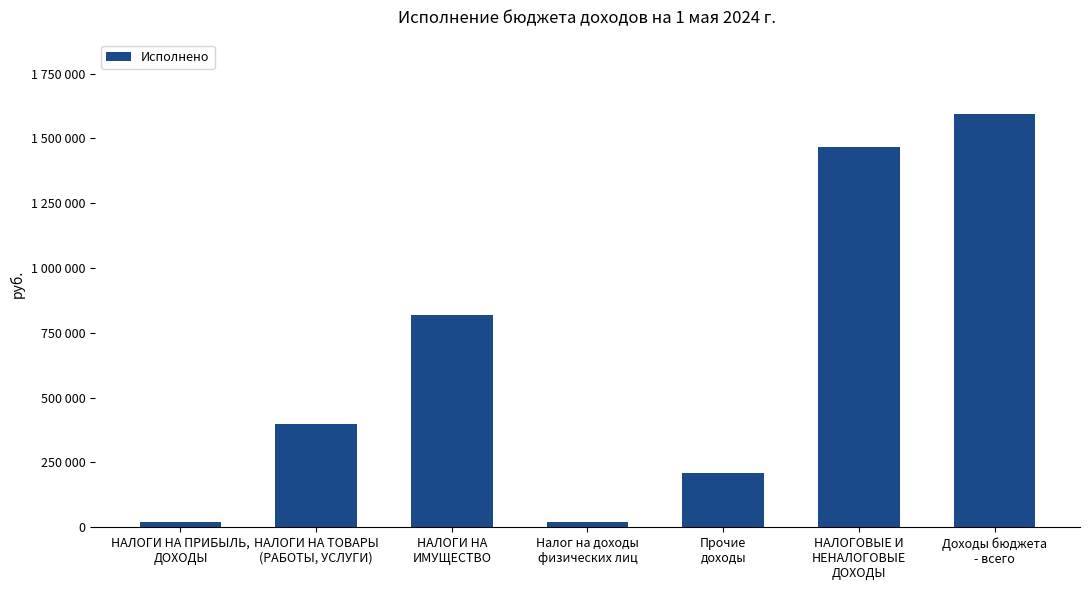

Where does the data first go above 397816?

НАЛОГИ НА ТОВАРЫ
(РАБОТЫ, УСЛУГИ)